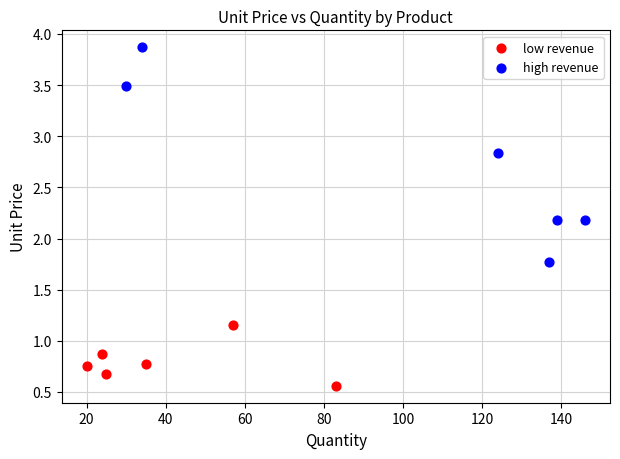

Which series has the largest Y range (max minus min)?

high revenue